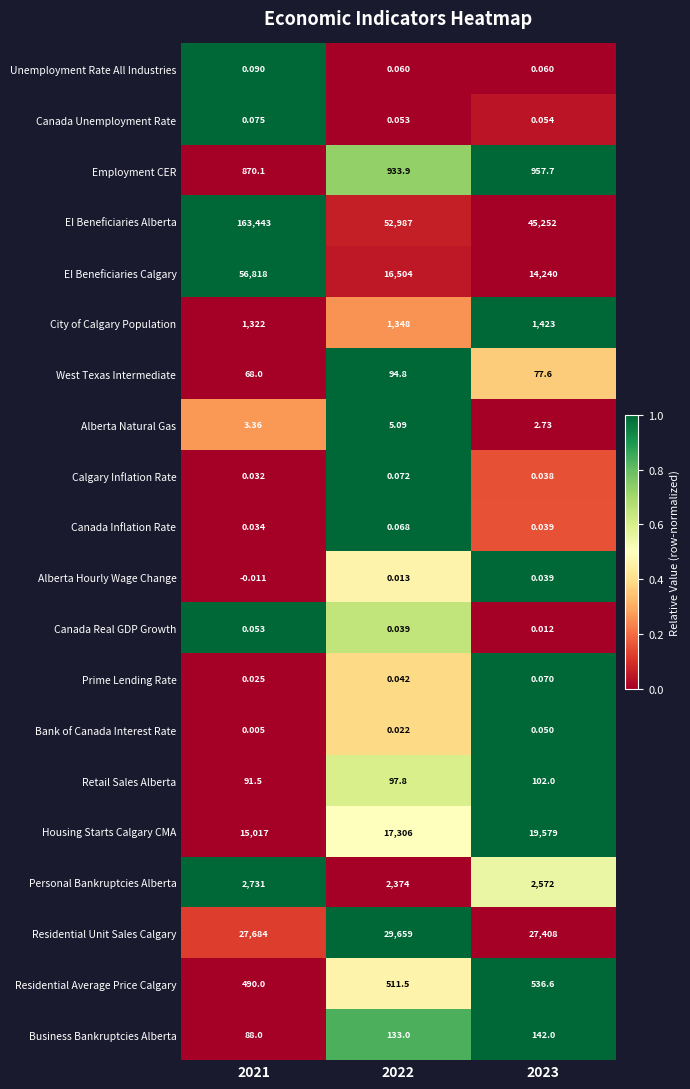

Which series has the largest total across all categories?

EI Beneficiaries Alberta